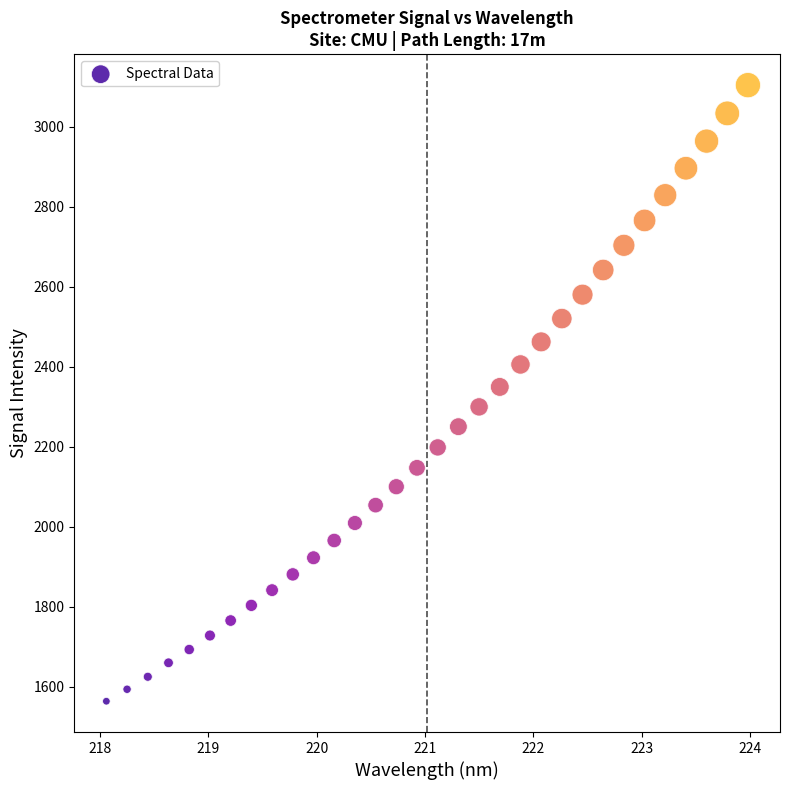

What is the range of Y values (max minus min)?

1540.7